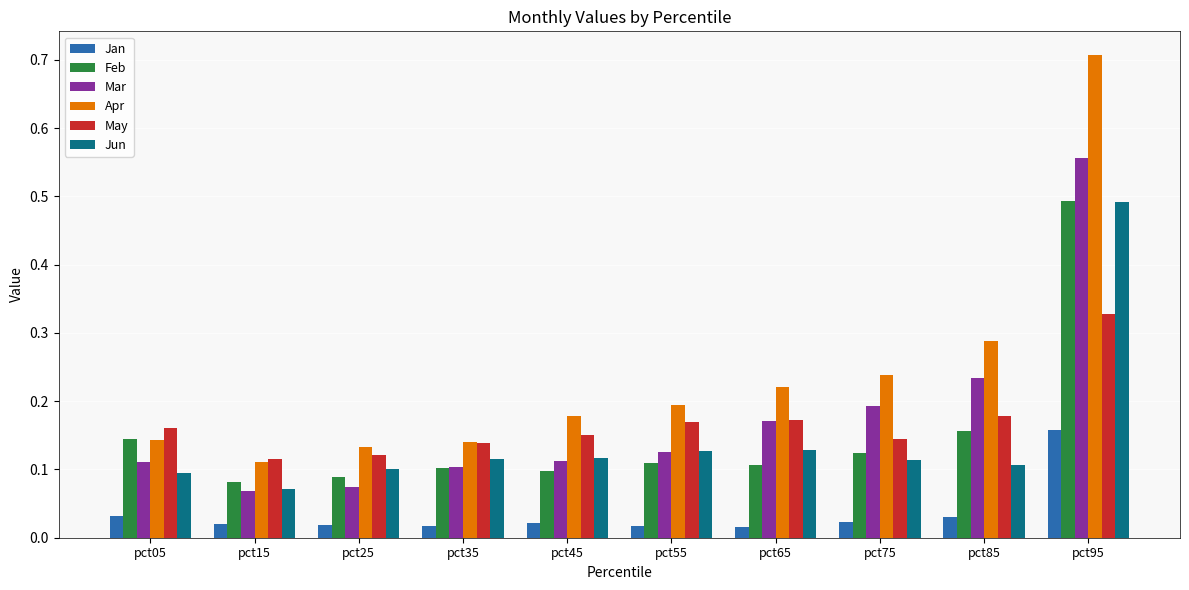

How many Feb values are between 0 and 1?

10